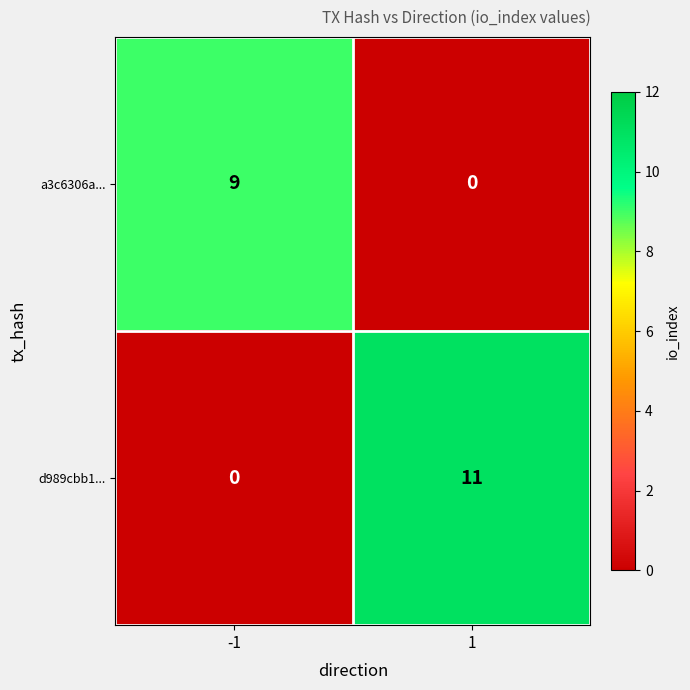

Rank the series by their average value, from highest to lowest.

d989cbb1..., a3c6306a...